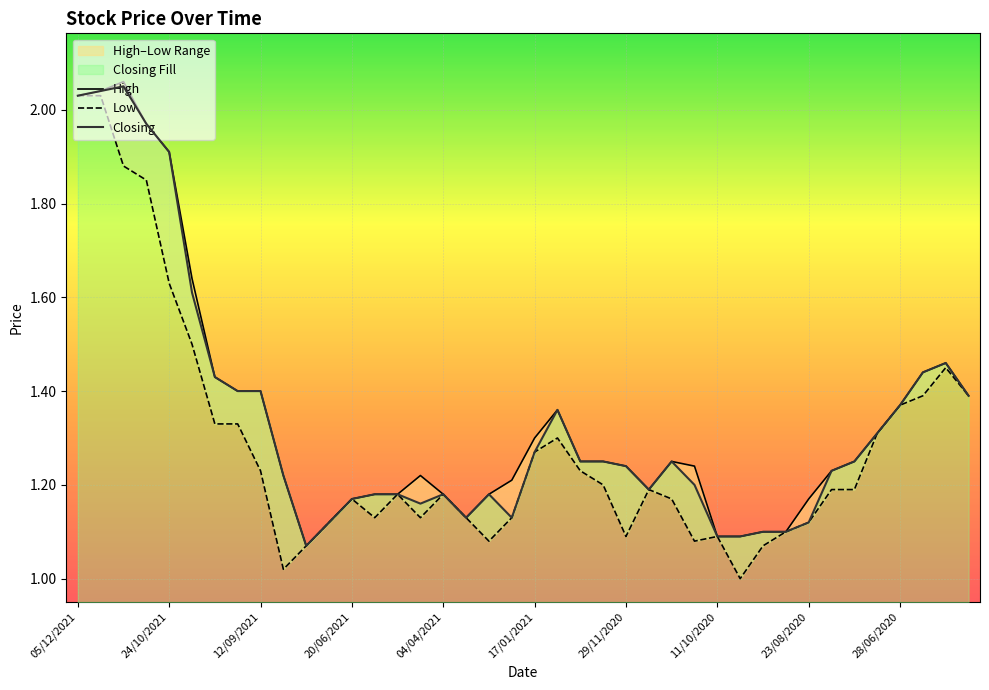

Is this an area chart (filled region under the line)?

No